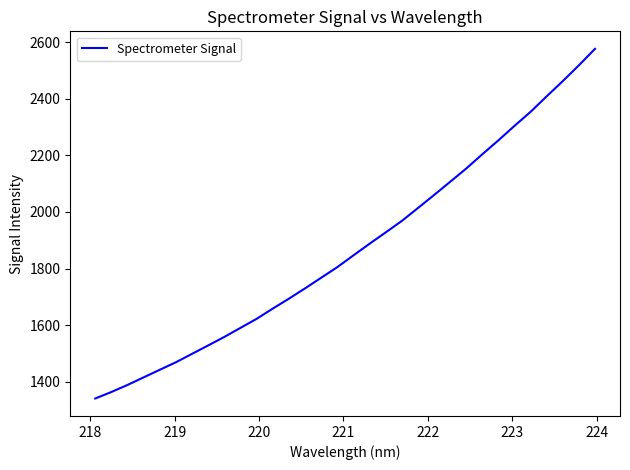

Is this an area chart (filled region under the line)?

No